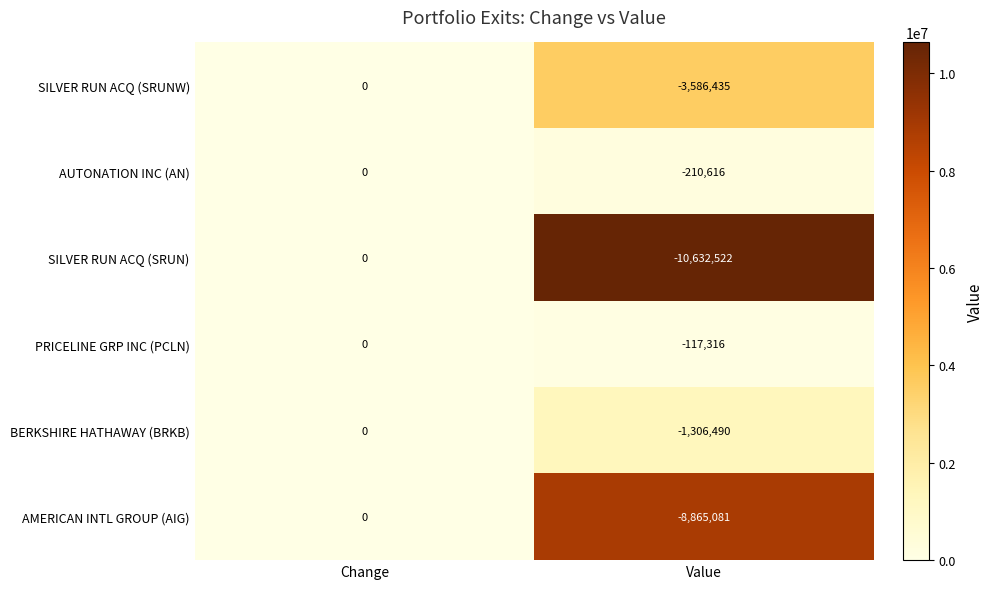

The value of AUTONATION INC (AN) at Value is -124095. True or false?

False